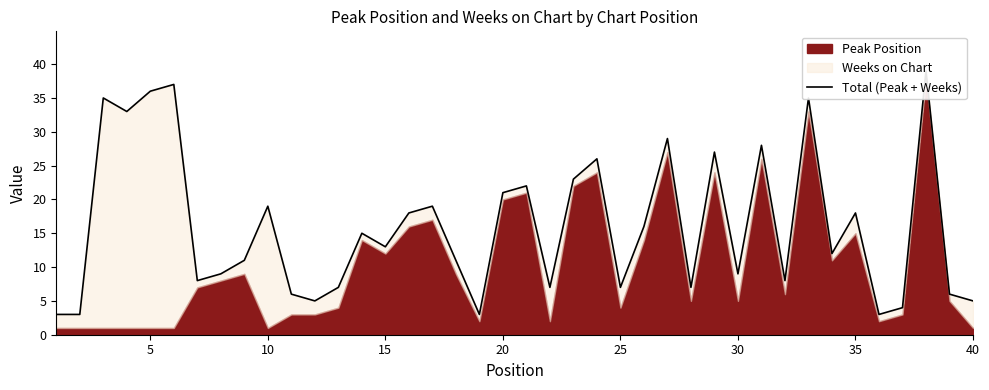

What is the value of the 28th point from the left?

7